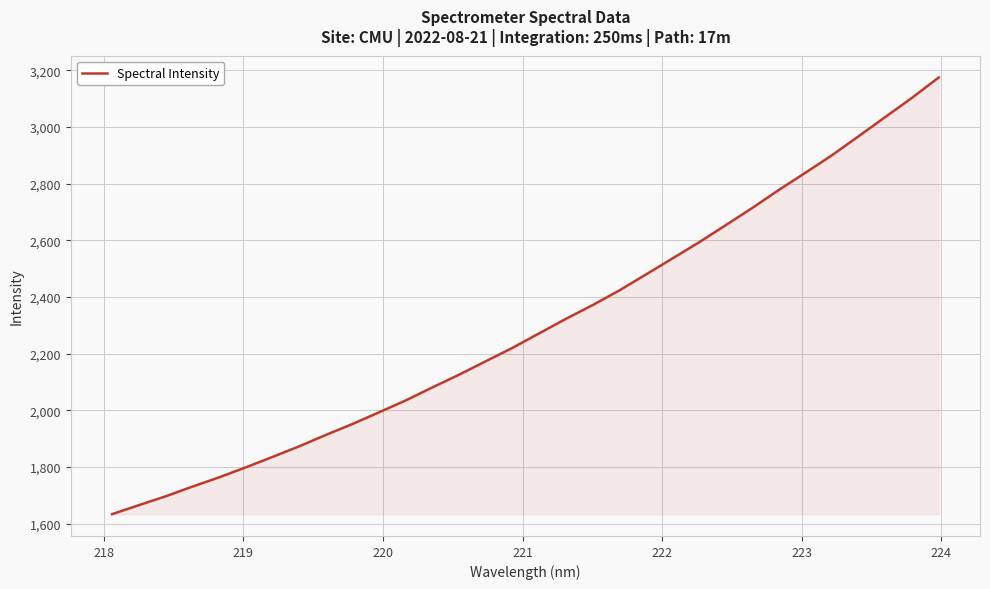

What is the sum of all values?

73647.6